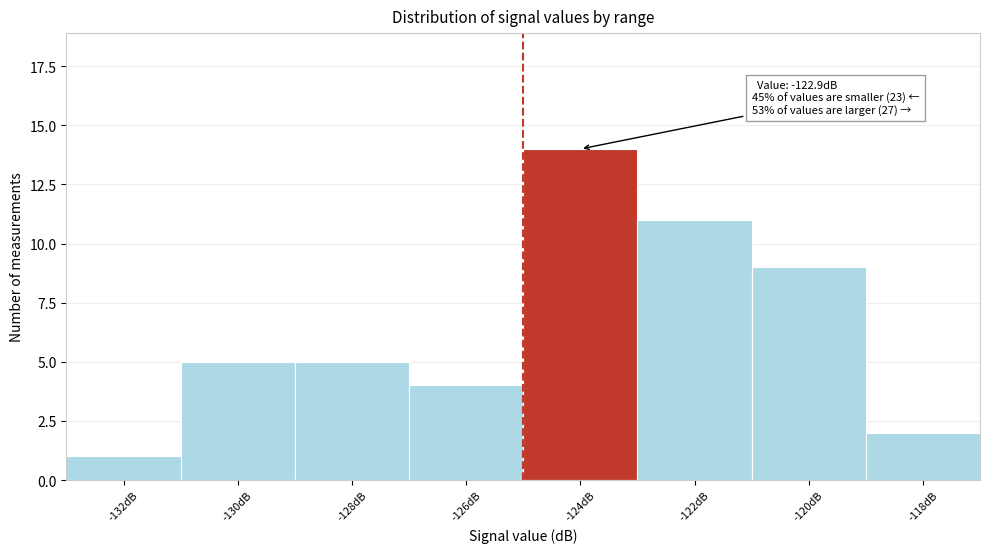

Reading left to right, transcribe all the data shown in this chart.

1	5	5	4	14	11	9	2